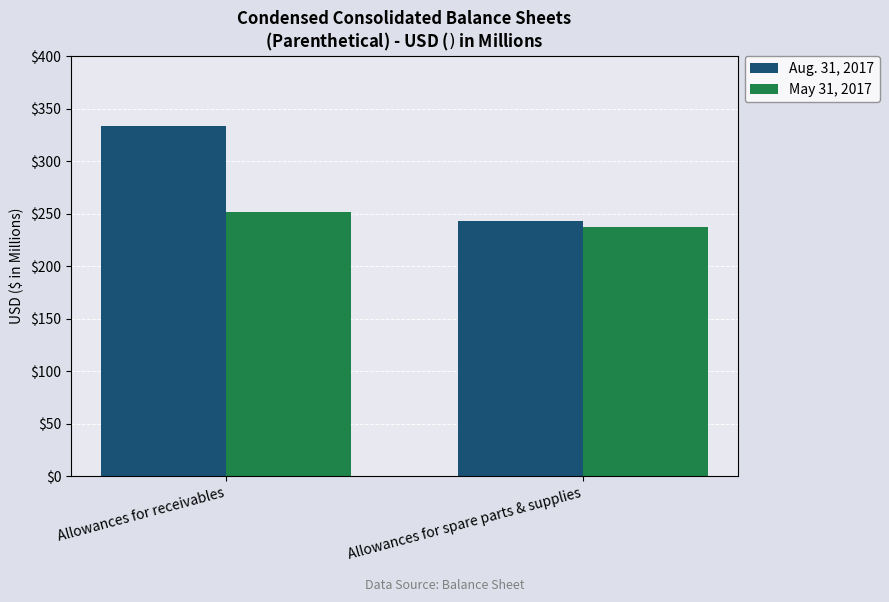

Does the chart contain stacked bars?

No